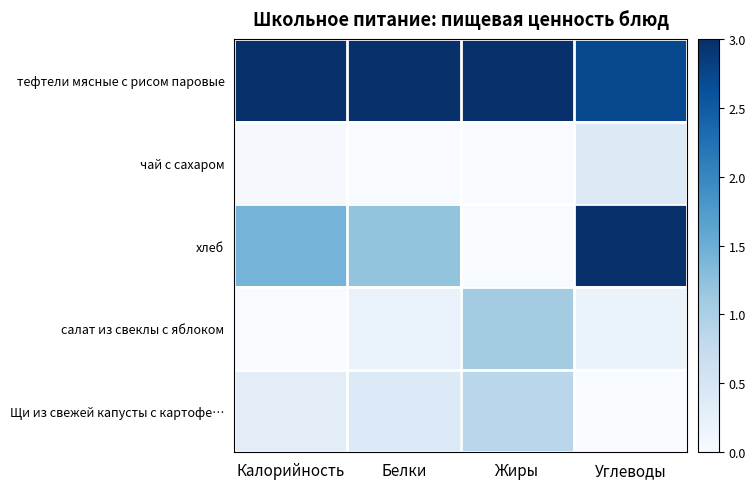

Reading left to right, what are all the values shown in this chart?

тефтели мясные с рисом паровые: Калорийность=3.0	Белки=3.0	Жиры=3.0	Углеводы=2.7
чай с сахаром: Калорийность=0.0	Белки=0.0	Жиры=0.0	Углеводы=0.4
хлеб: Калорийность=1.4	Белки=1.2	Жиры=0.0	Углеводы=3.0
салат из свеклы с яблоком: Калорийность=0.0	Белки=0.2	Жиры=1.1	Углеводы=0.2
Щи из свежей капусты с картофе…: Калорийность=0.3	Белки=0.4	Жиры=0.9	Углеводы=0.0